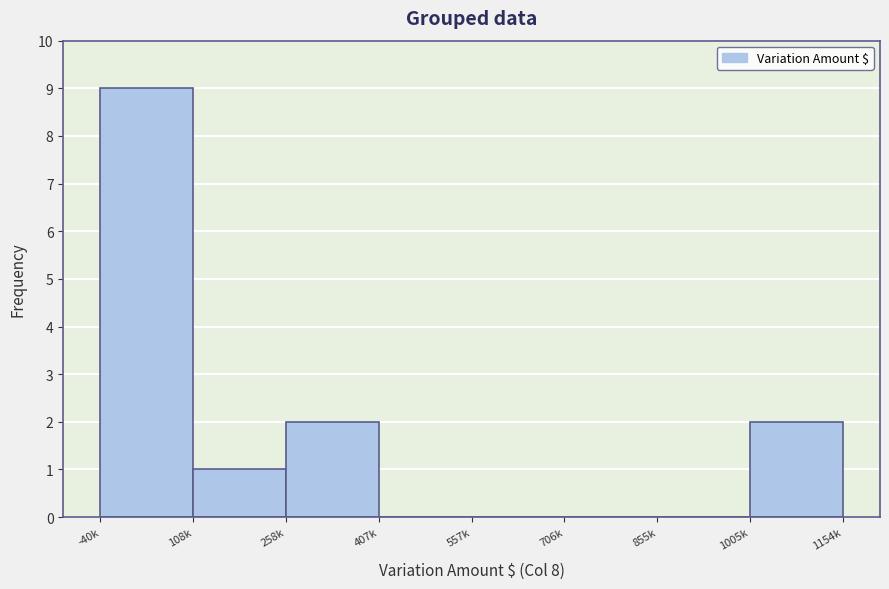

Reading right to left, list all the values displayed in this chart.

1005k=2	855k=0	706k=0	557k=0	407k=0	258k=2	108k=1	-40k=9